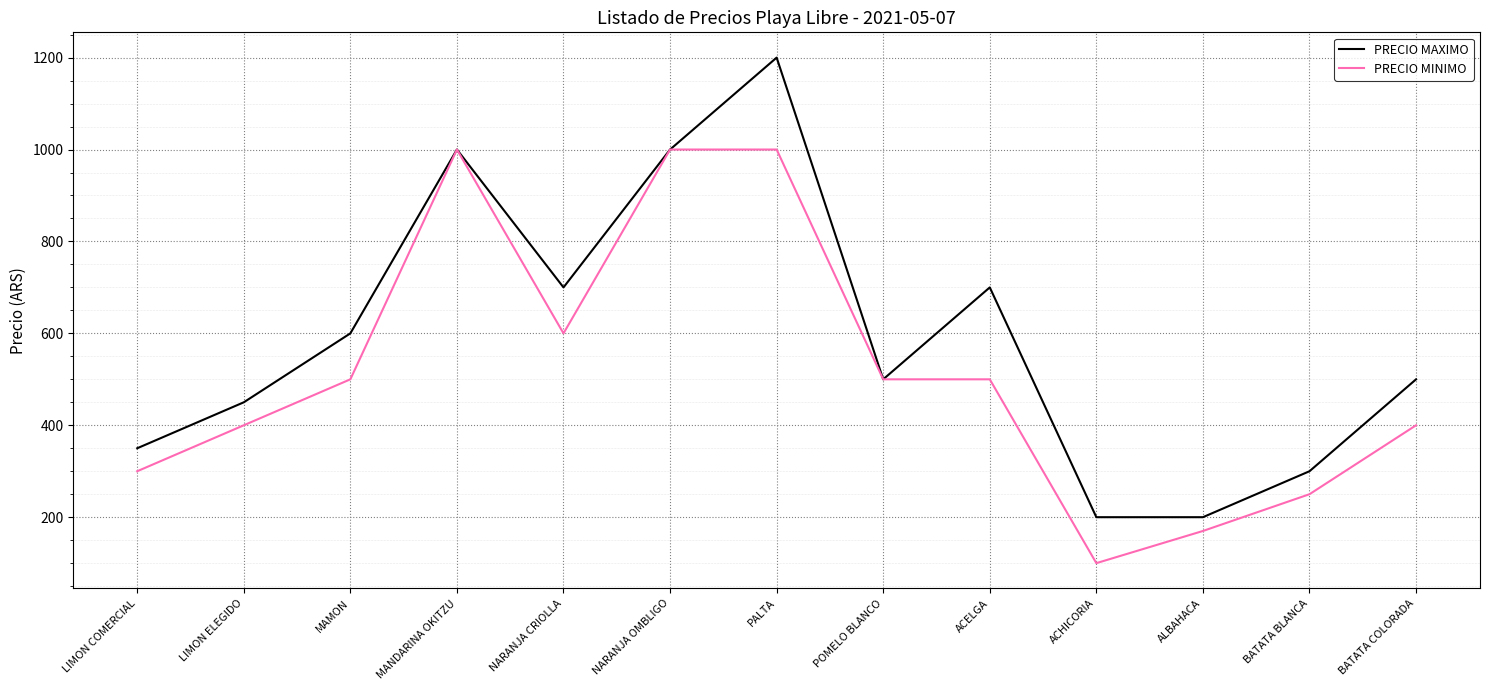

At which category does the chart reach its peak across all series?

PALTA